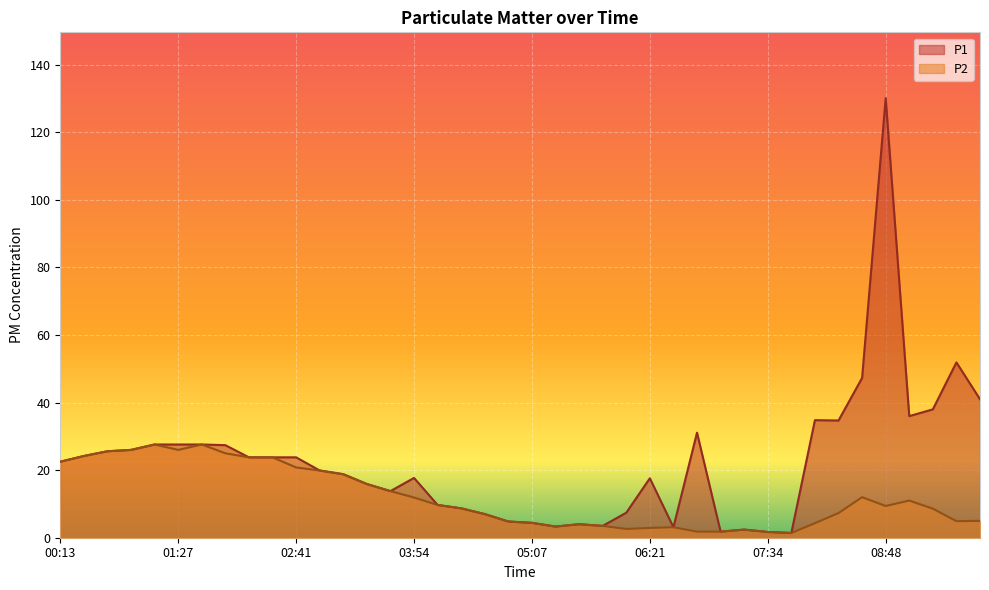

At which label is P1 closest to 65?

09:32